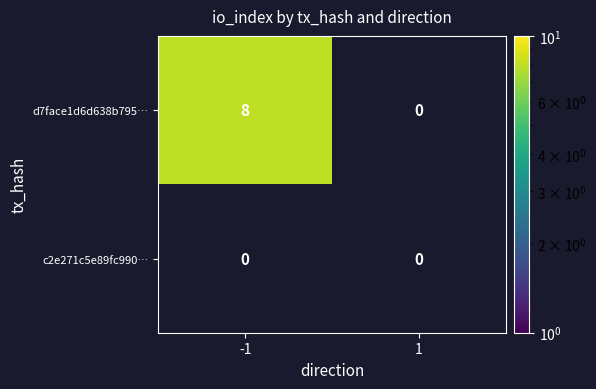

Between -1 and 1, which series saw the biggest shift?

d7face1d6d638b795…